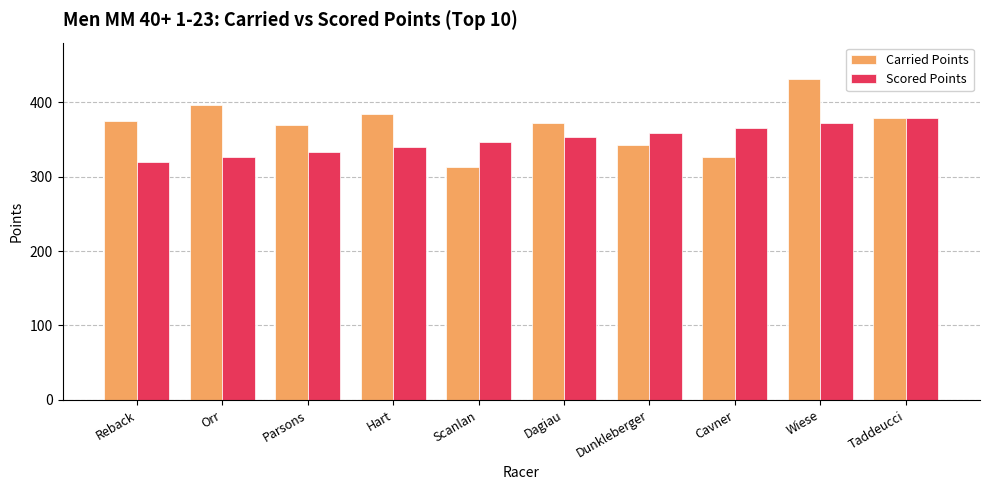

What is the value of the Carried Points bar at the 9th from the left?

431.0